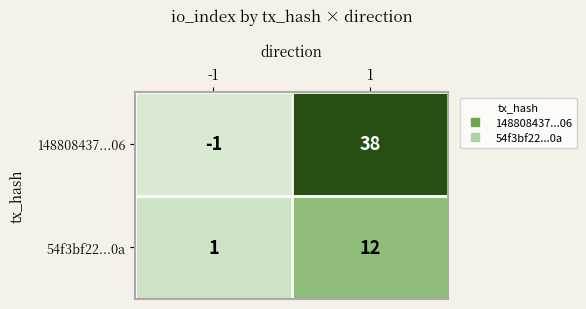

The 148808437...06 series shows -2 at -1. True or false?

False